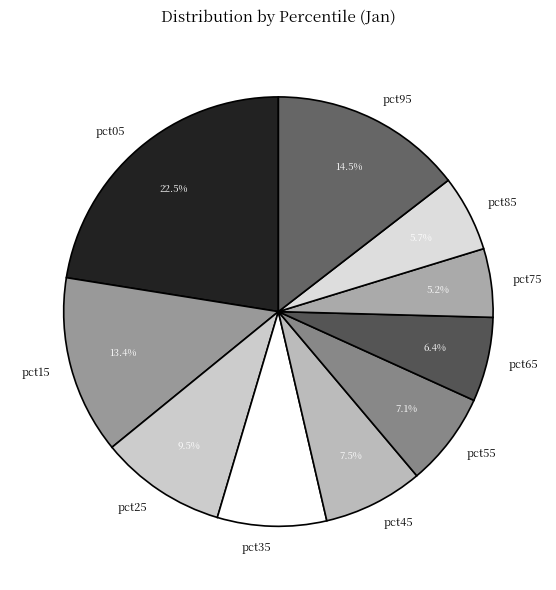

Is pct55 the majority of the pie?

No